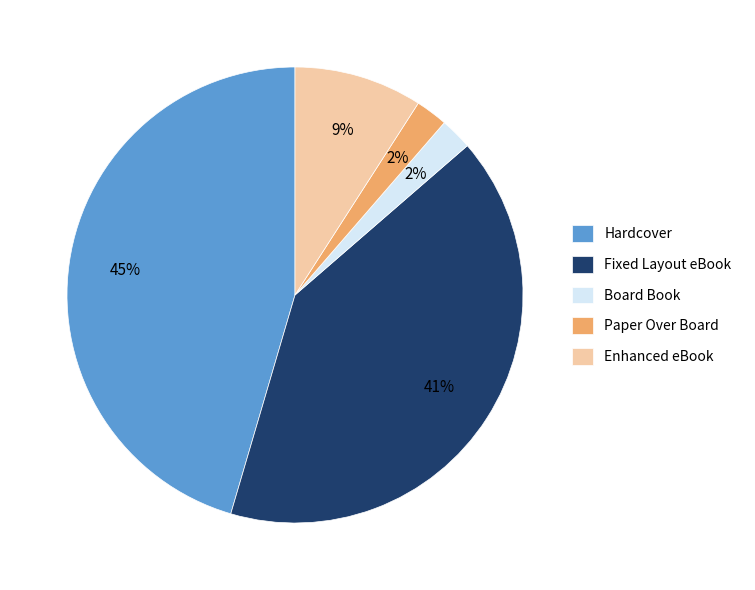

To the nearest percent, what is the difference between the Board Book and Enhanced eBook slice percentages?

7%